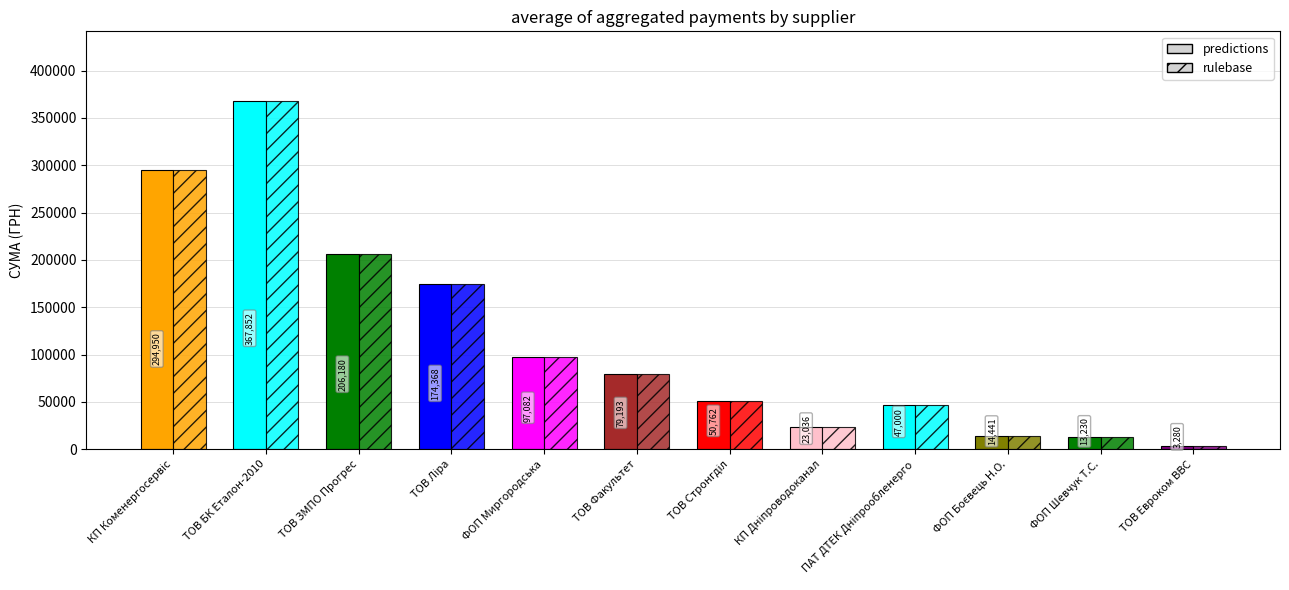

Is it true that predictions equals 79193.3 at ТОВ Факультет?

True